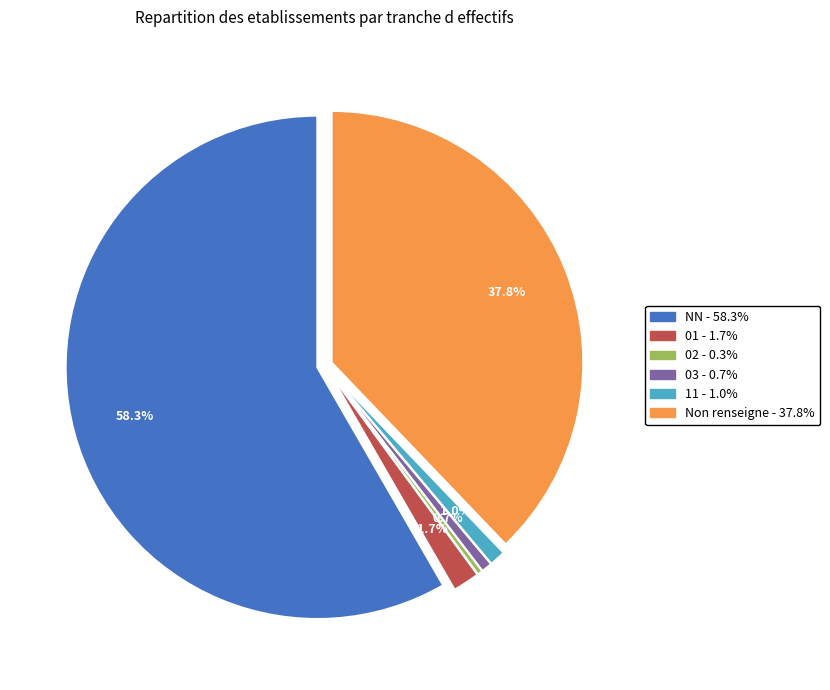

To the nearest percent, what is the difference between the 11 and NN slice percentages?

57%